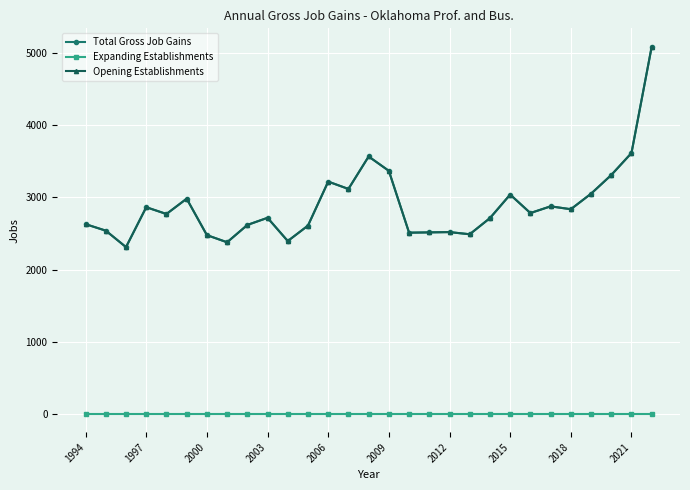

Is this an area chart (filled region under the line)?

No